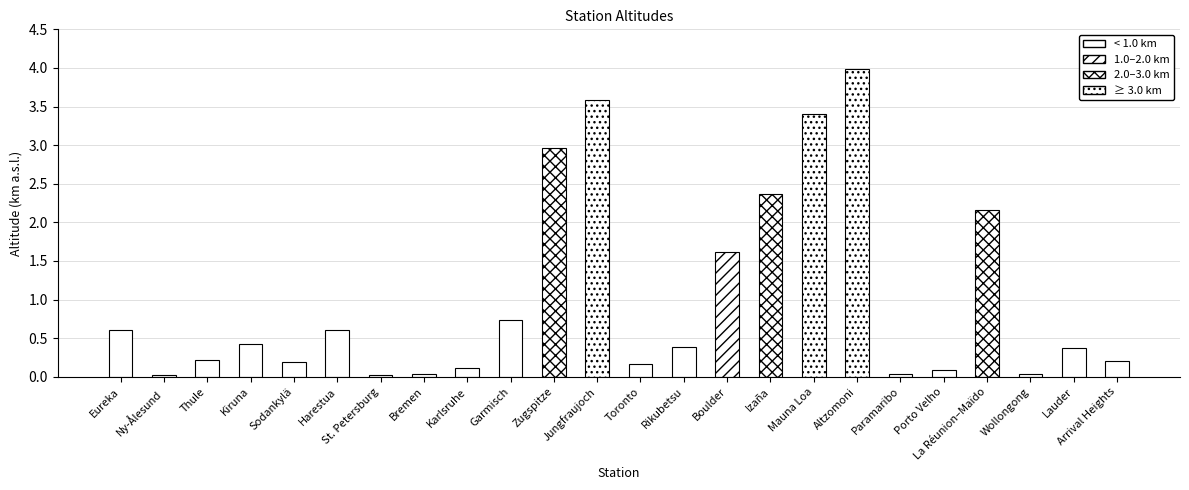

Is it true that the value at Jungfraujoch is 3.6?

True